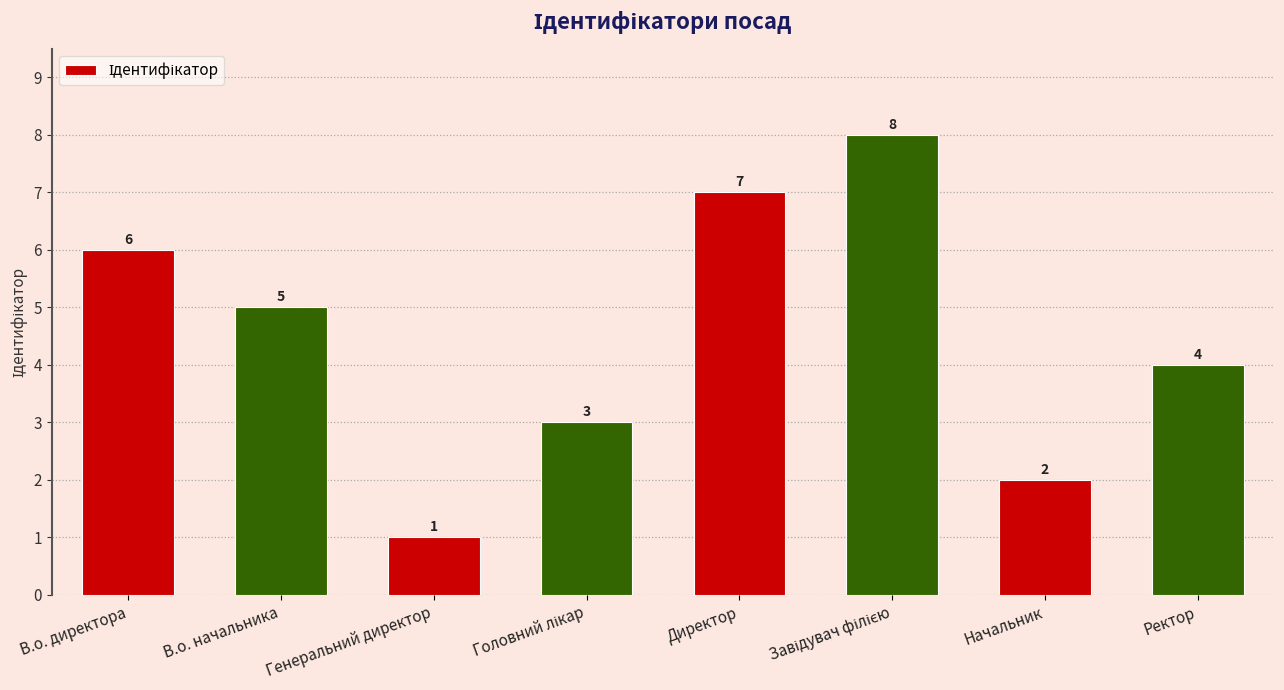

What is the smallest value displayed?

1